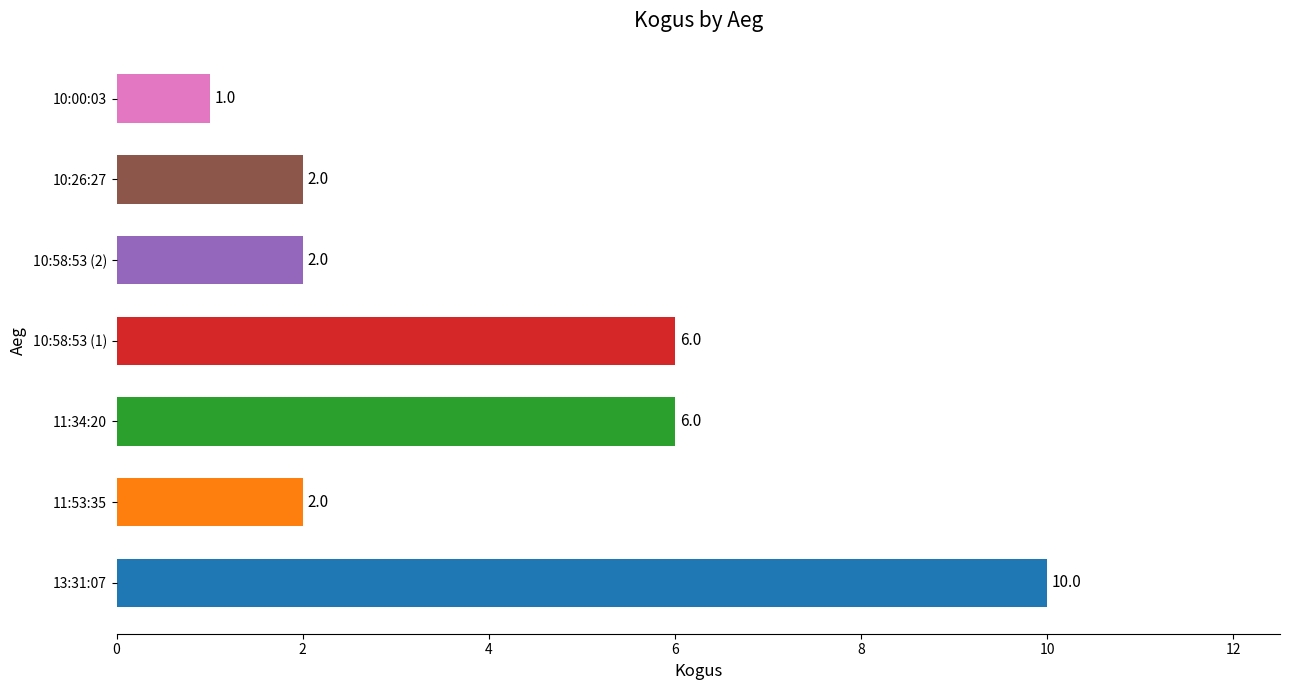

Reading bottom to top, transcribe all the data shown in this chart.

10	2	6	6	2	2	1